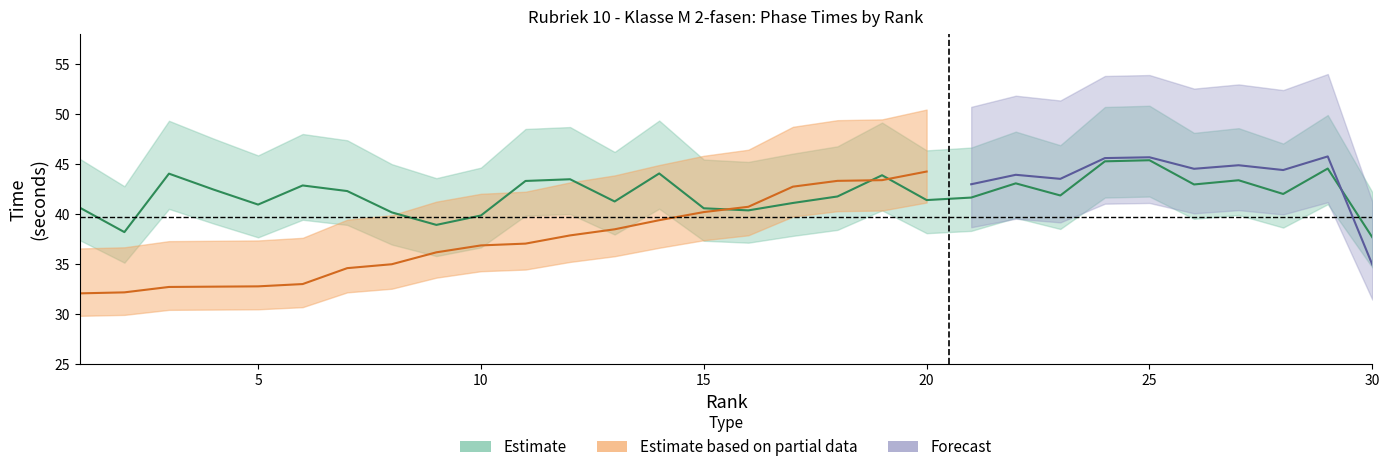

At how many categories does at least one series exceed 29?

30